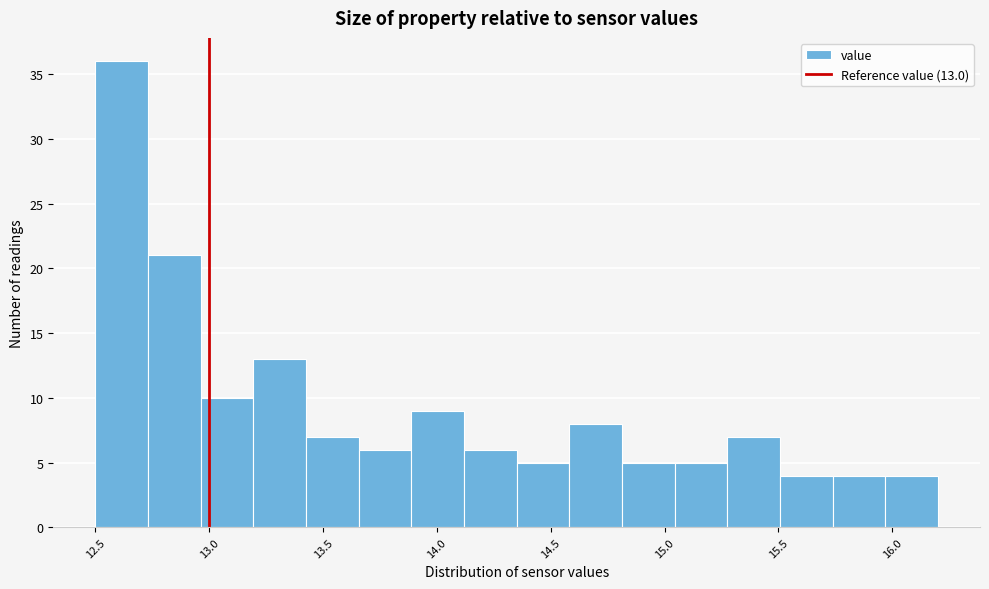

Which range on the x-axis has the tallest bar?

12.50 to 12.75